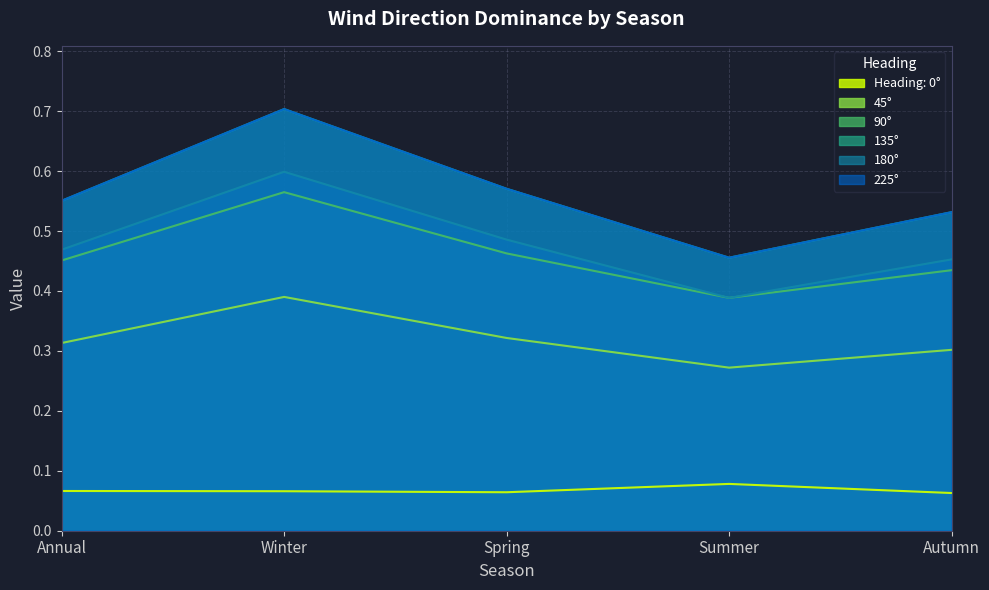

Where is 225° nearest to the value 0?

Summer